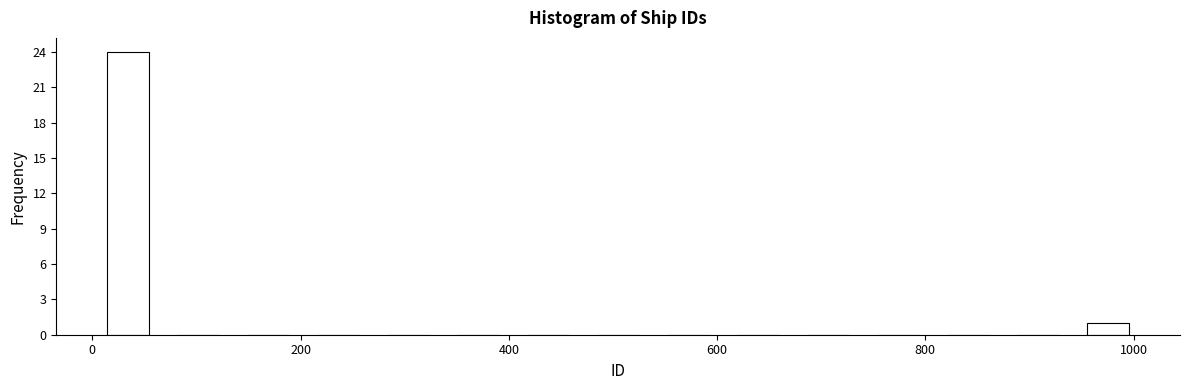

Around what value on the x-axis is the tallest bar? Give the approximate position of its centre, as read against the axis.

40